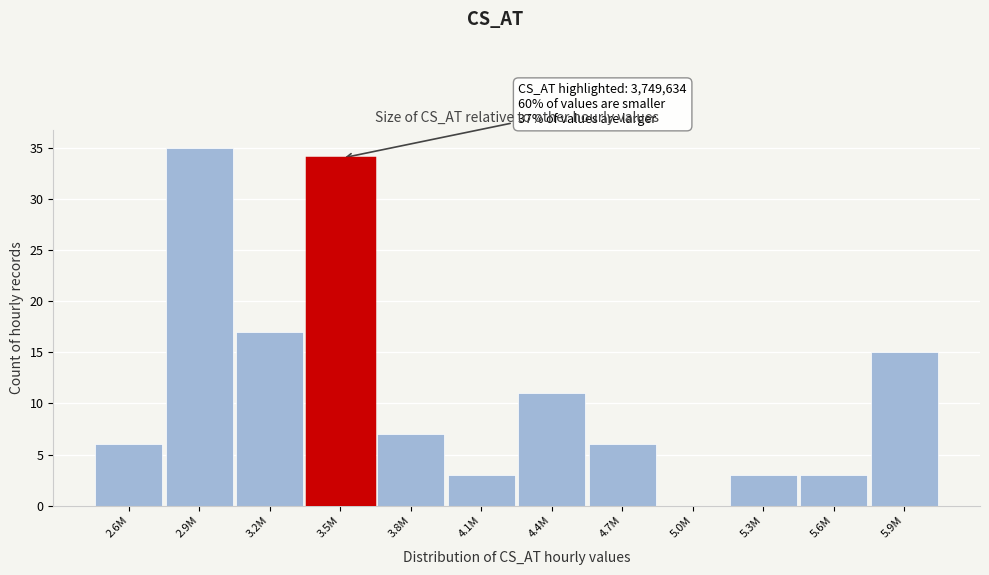

What is the greatest value displayed?

35